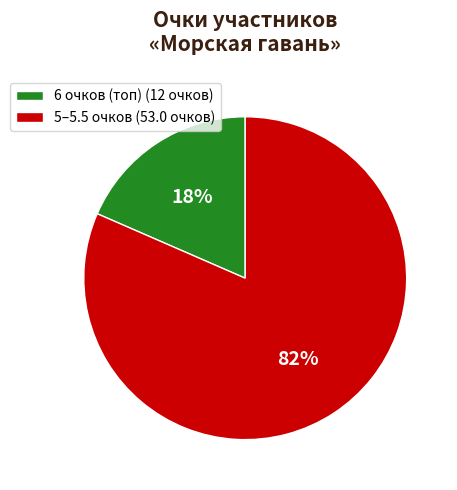

Which slice represents more than half of the pie?

5–5.5 очков (53.0 очков)